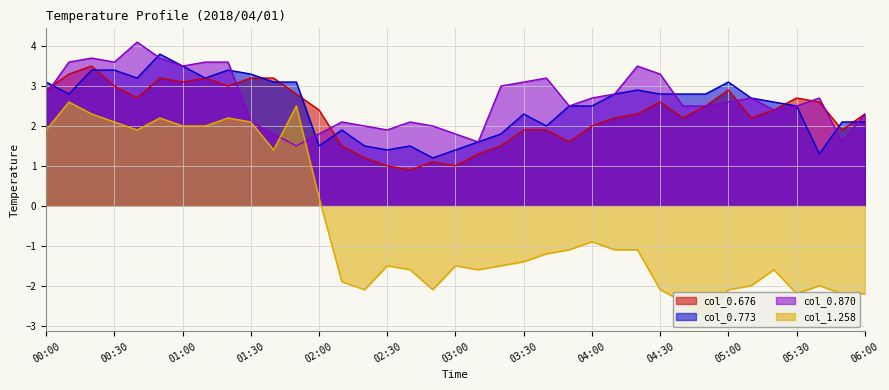

Between which two adjacent categories do col_0.870 and col_1.258 first intersect?

01:40 and 01:50